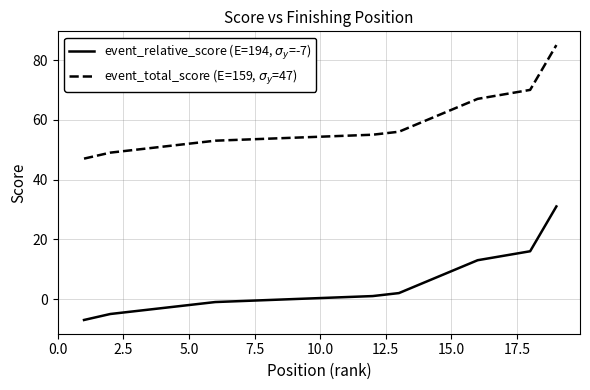

What are all the series names shown in the legend?

event_relative_score (E=194, $\sigma_y$=-7), event_total_score (E=159, $\sigma_y$=47)